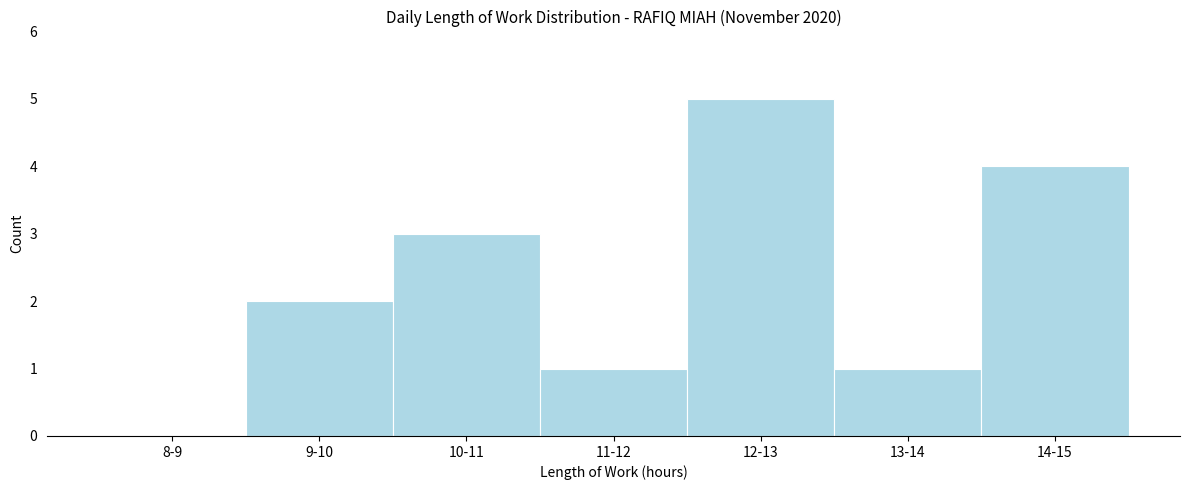

Reading right to left, list all the values displayed in this chart.

14-15=4	13-14=1	12-13=5	11-12=1	10-11=3	9-10=2	8-9=0